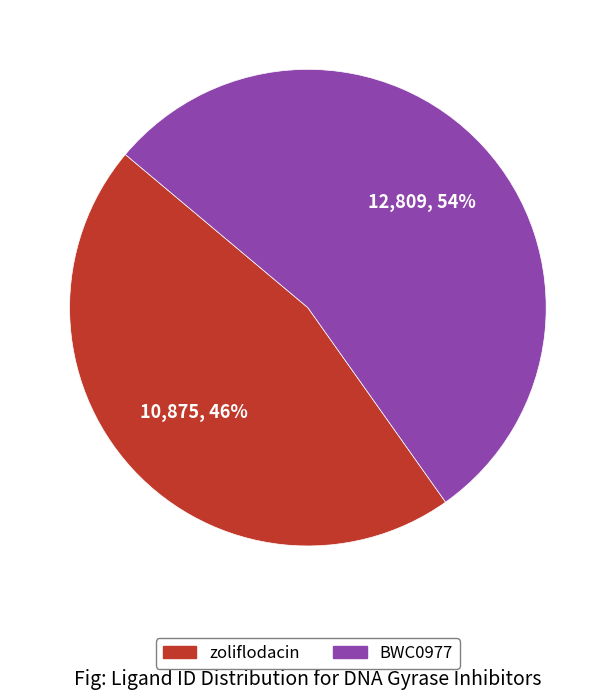

Do BWC0977 and zoliflodacin together represent more than half of the pie?

Yes